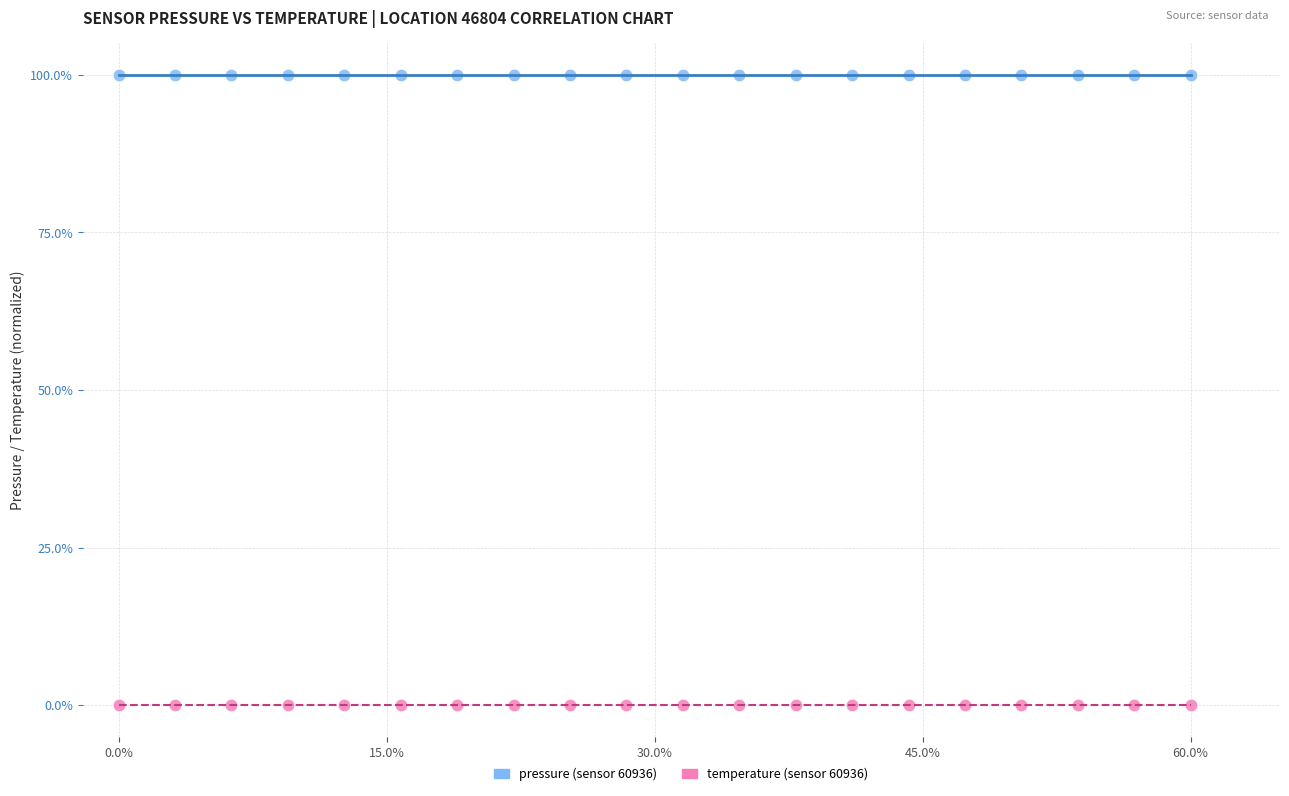

Across all data points, what is the range of X values (max minus min)?

60.0